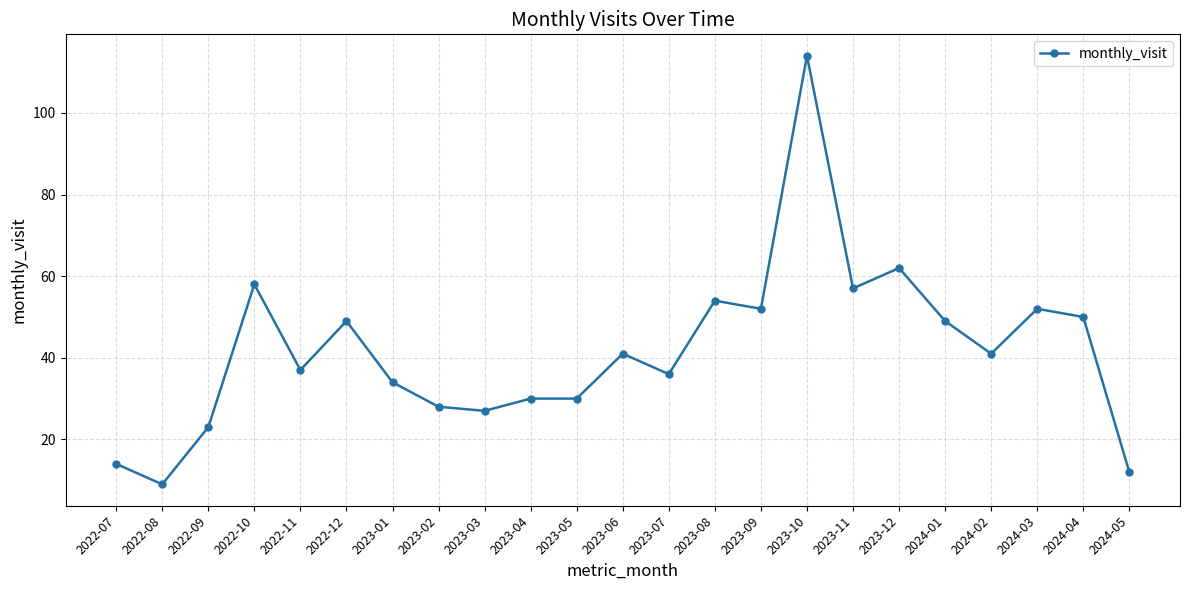

The value at 2023-12 is 62. True or false?

True